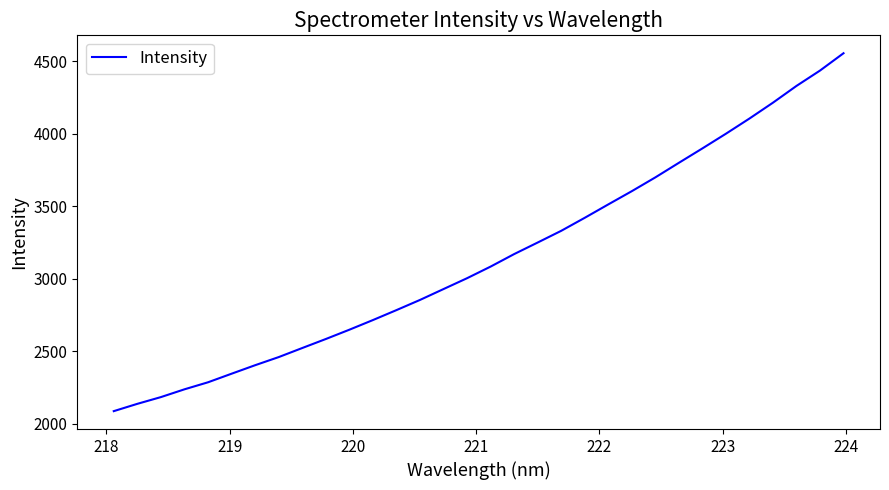

What is the maximum value shown in the chart?

4555.1